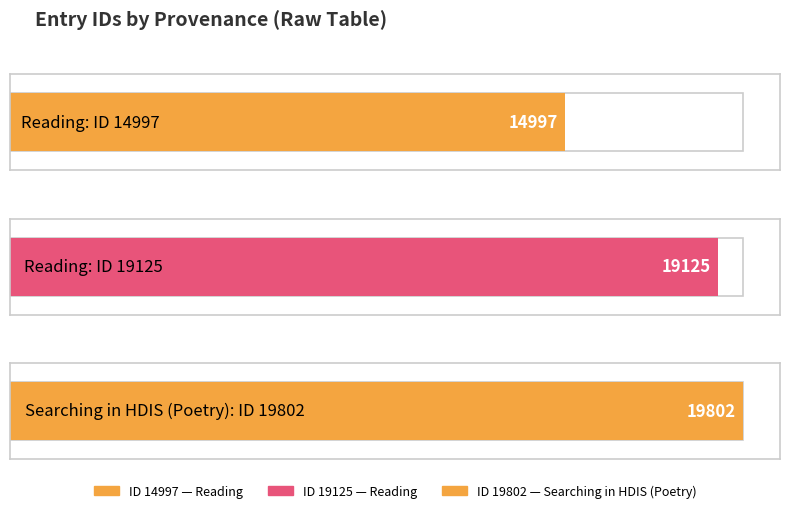

What is the minimum value shown in the chart?

14997